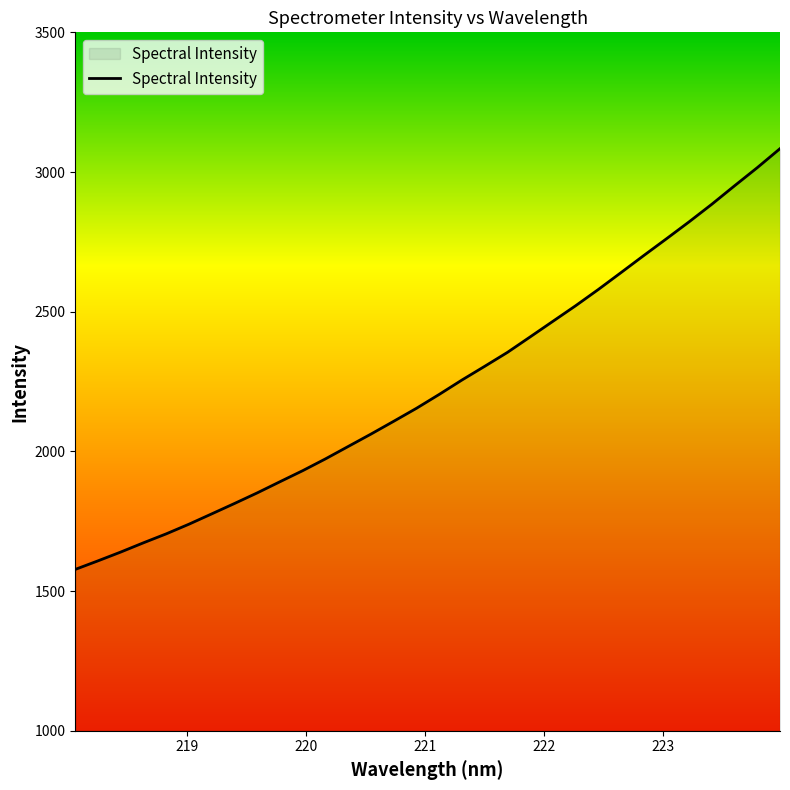

How many values exceed 2204?

16